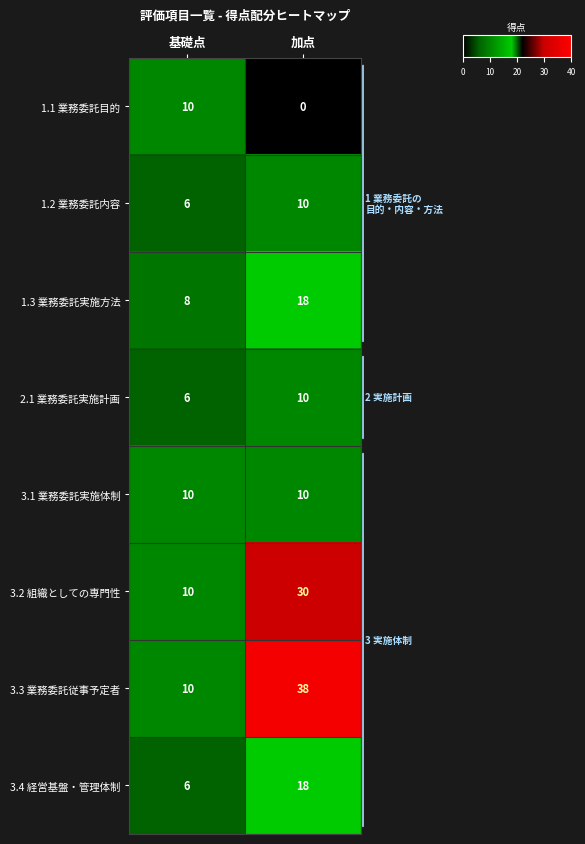

Which series has the largest range (max minus min)?

3.3 業務委託従事予定者